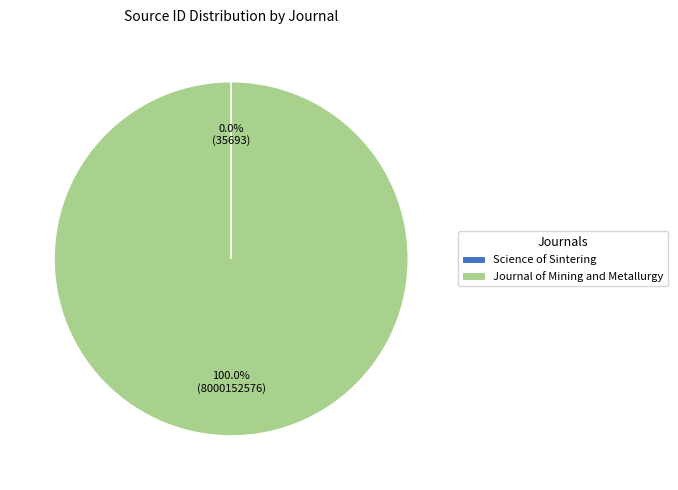

Which category accounts for the majority?

Journal of Mining and Metallurgy